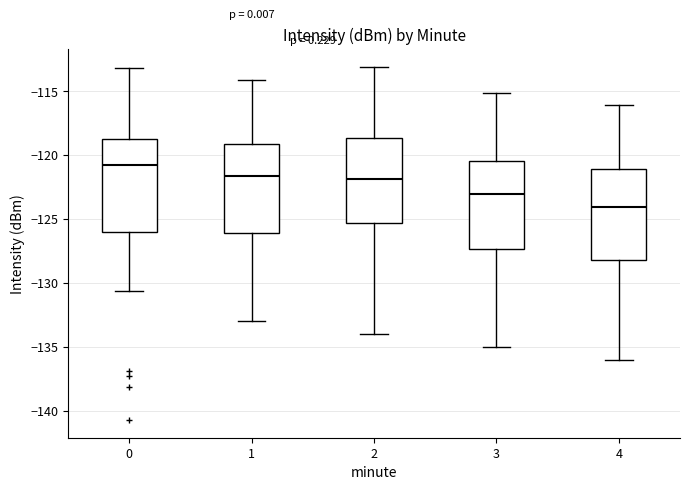

Which box has the highest median line?

0